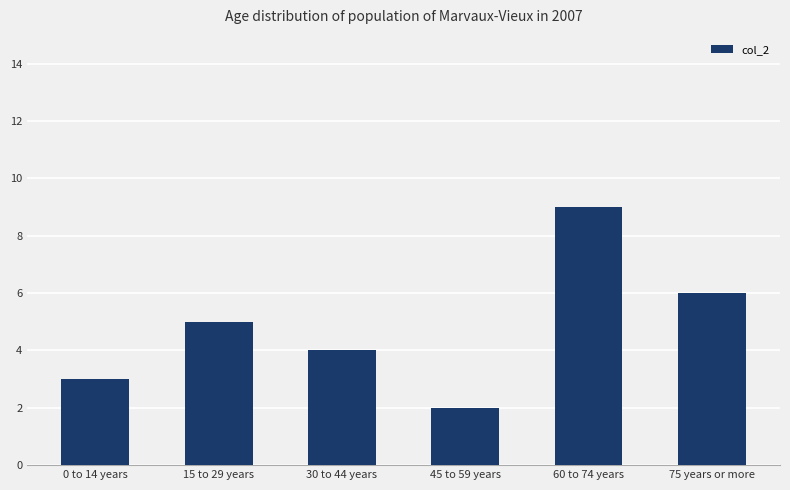

What is the change in value from 0 to 14 years to 15 to 29 years?

+2